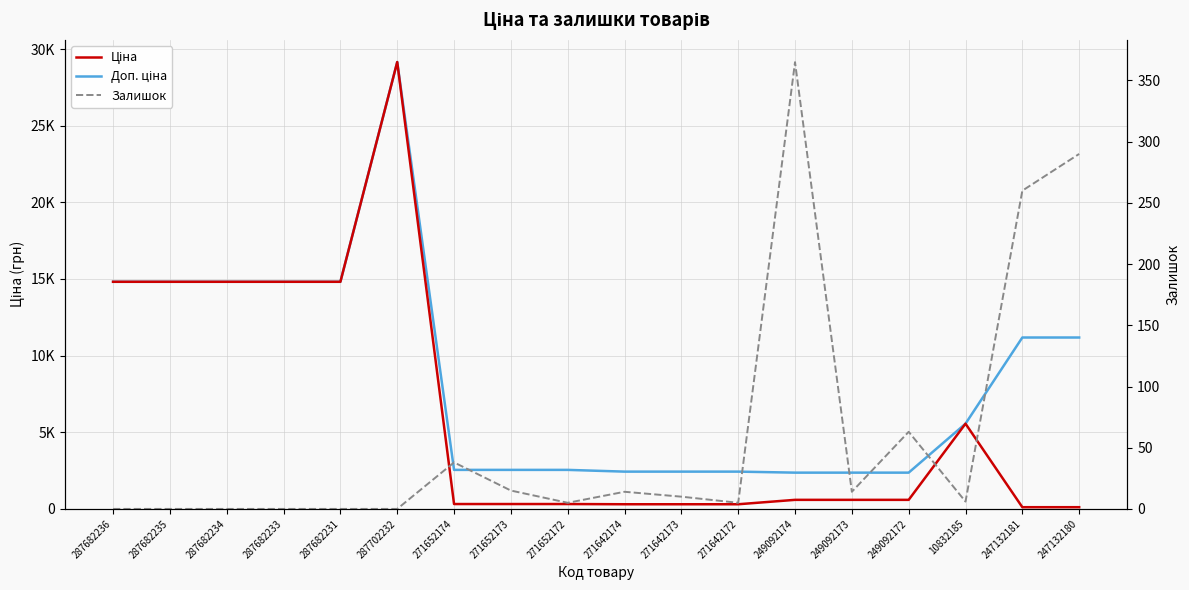

Which series has the largest range (max minus min)?

Ціна